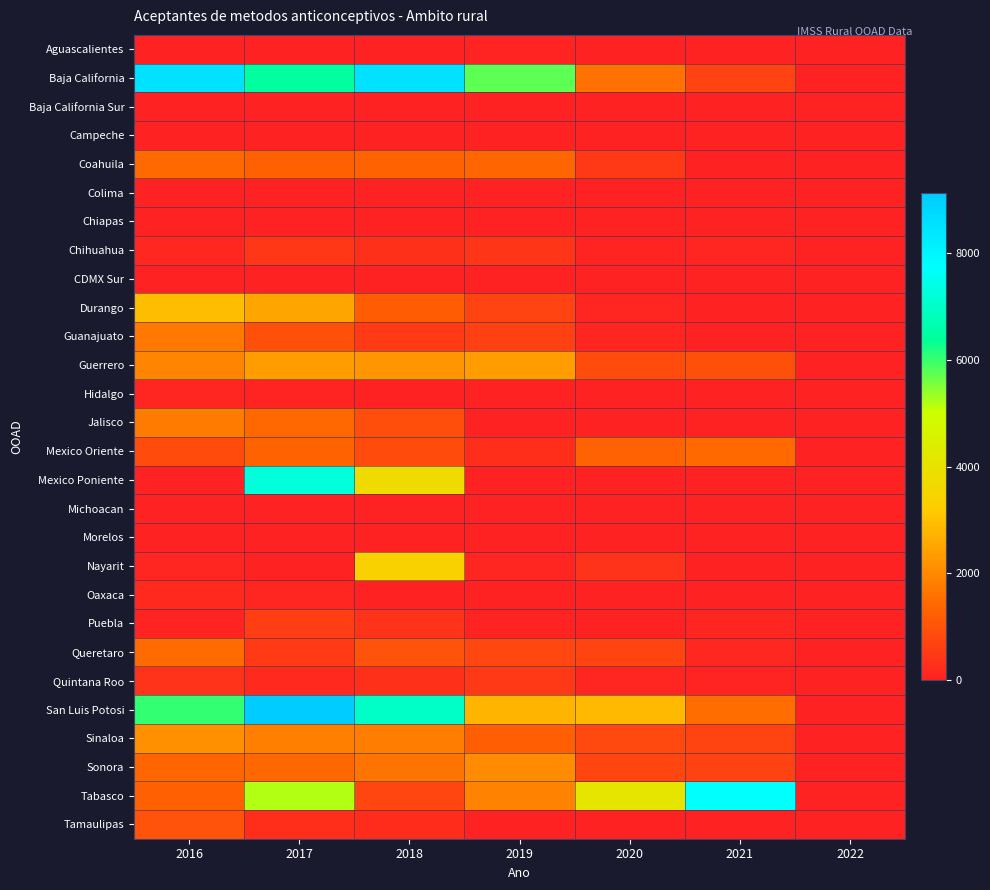

Which label corresponds to the largest value in the chart?

2017